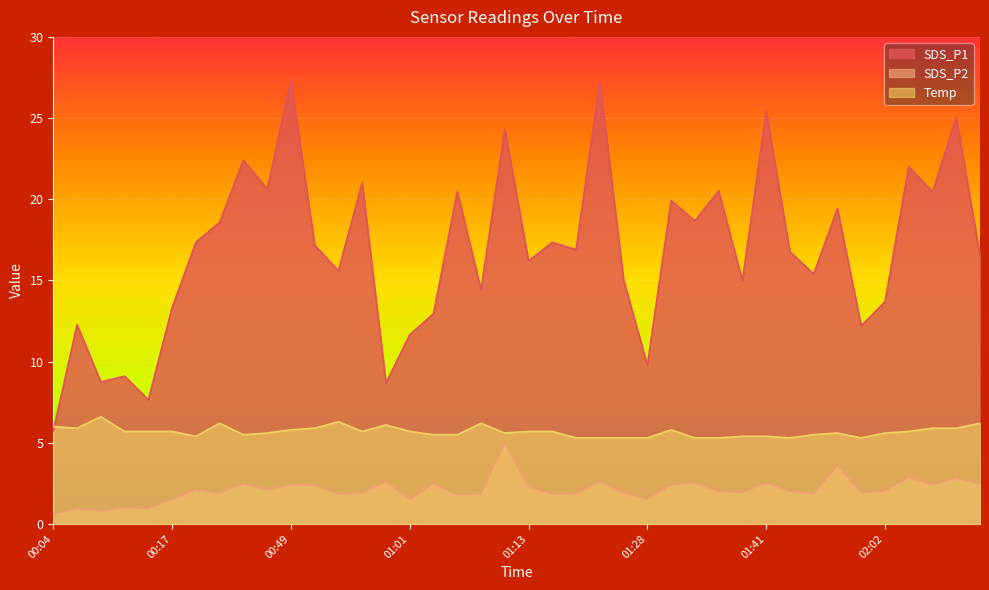

Between 01:06 and 01:01, which is larger?

01:06